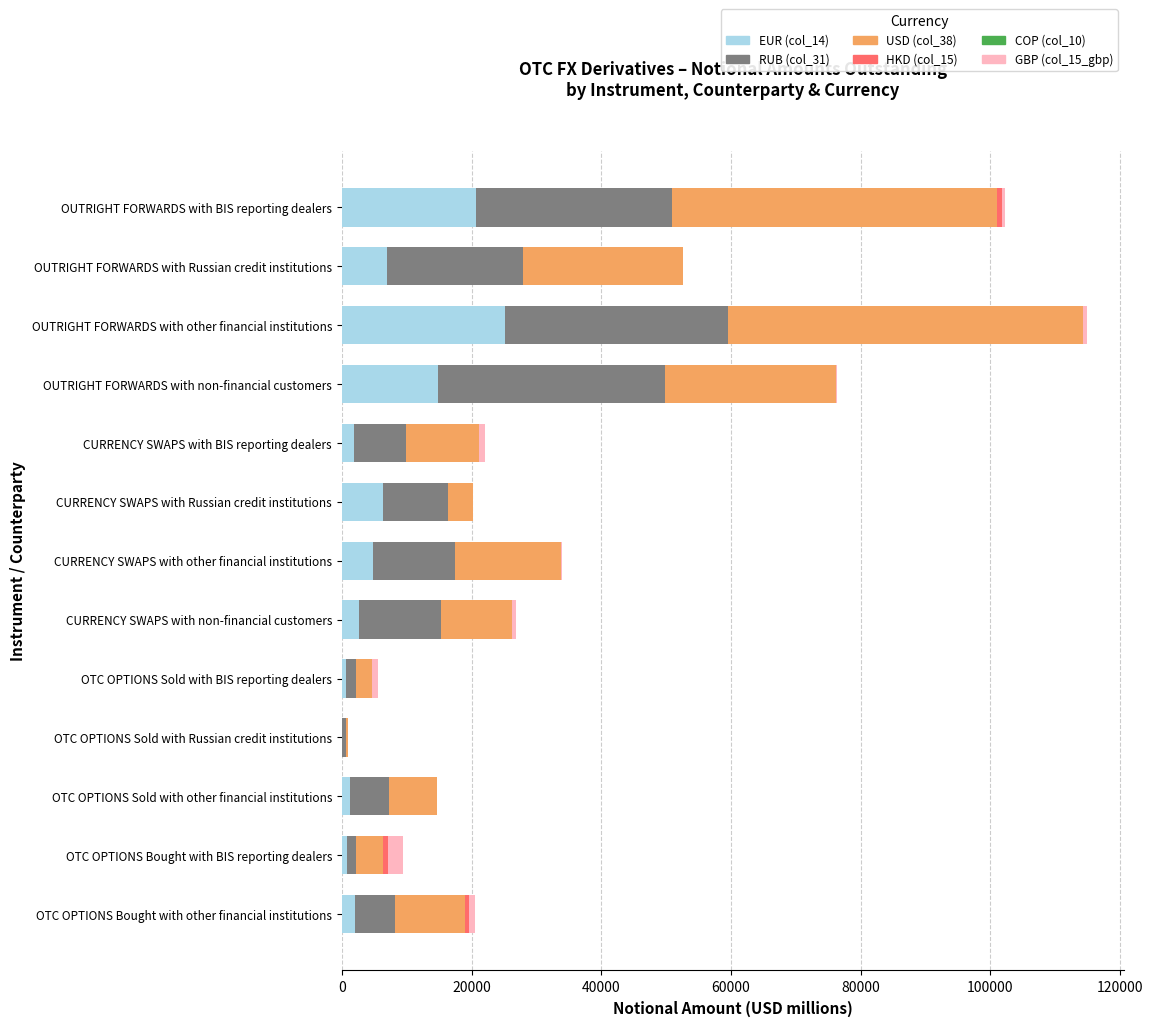

What is the total value across all series at CURRENCY SWAPS with Russian credit institutions?

20187.1